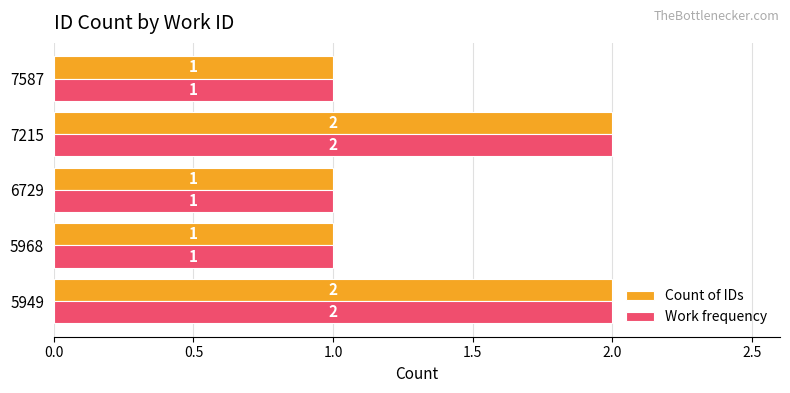

What is the total value across all series at 7215?

4